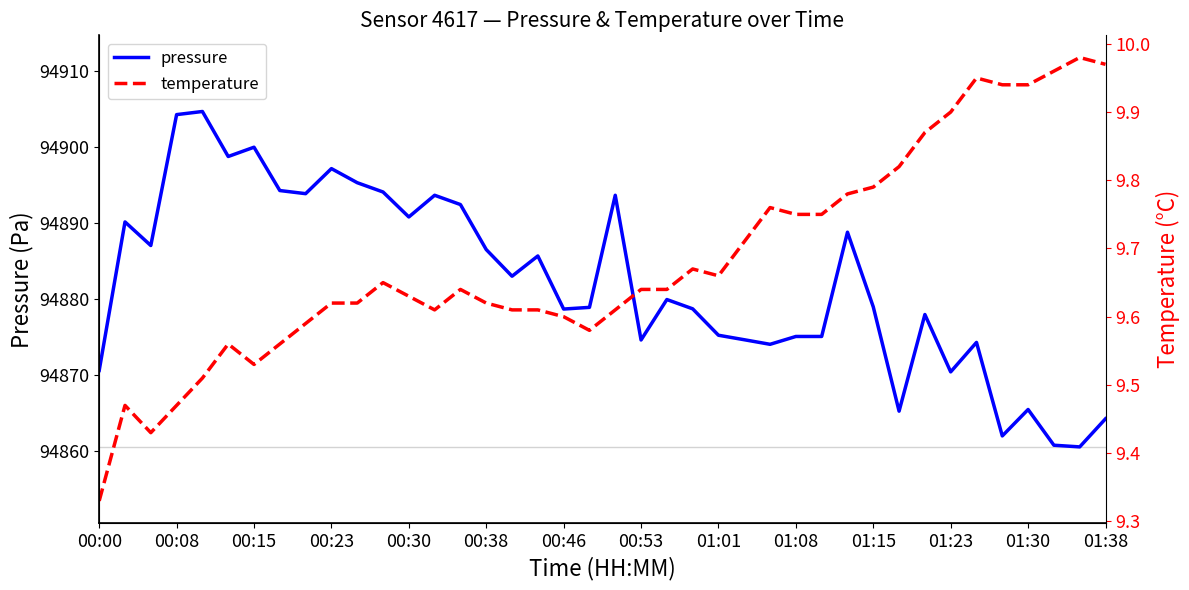

Between 26 and 23, which is larger?

23